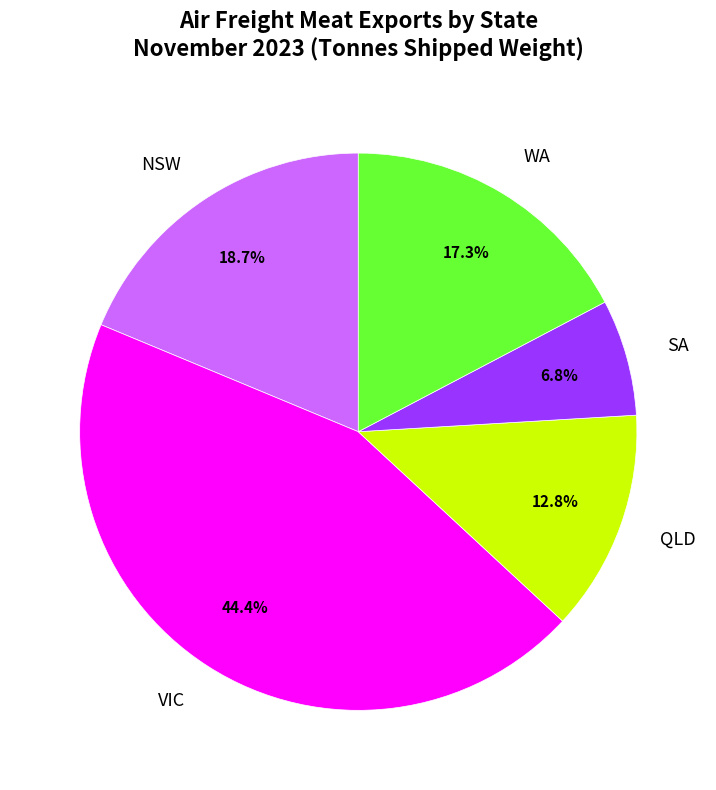

Is there any slice that represents more than half of the pie?

No